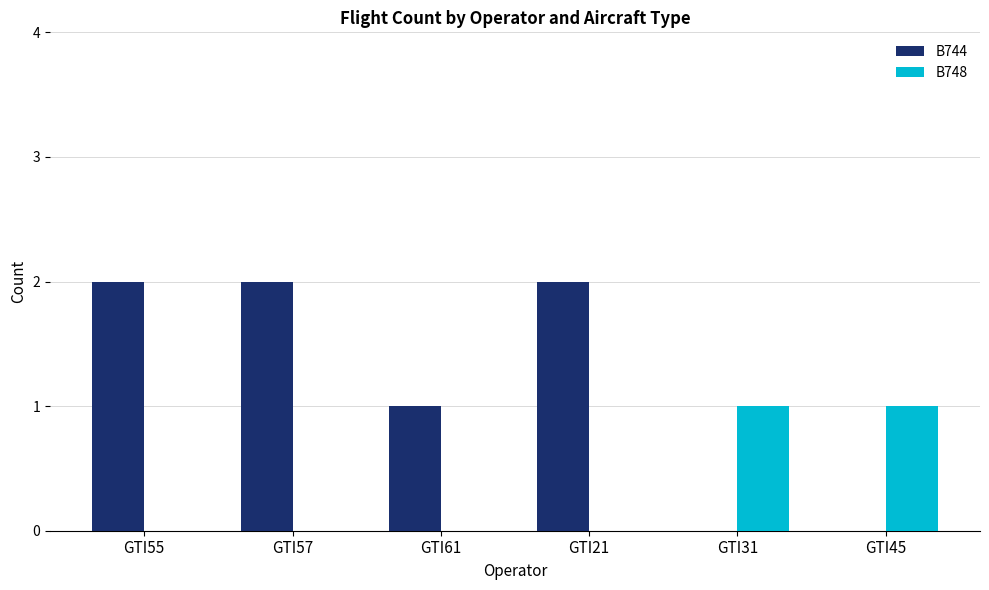

Which series has the largest total across all categories?

B744